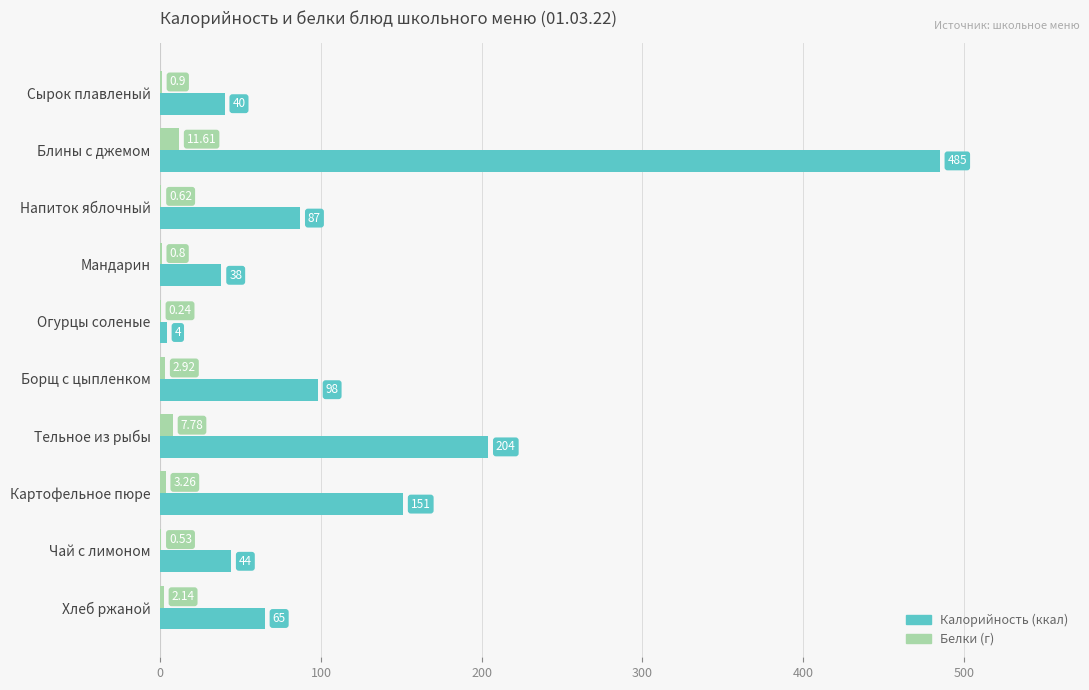

At which category is the sum across all series the highest?

Блины с джемом